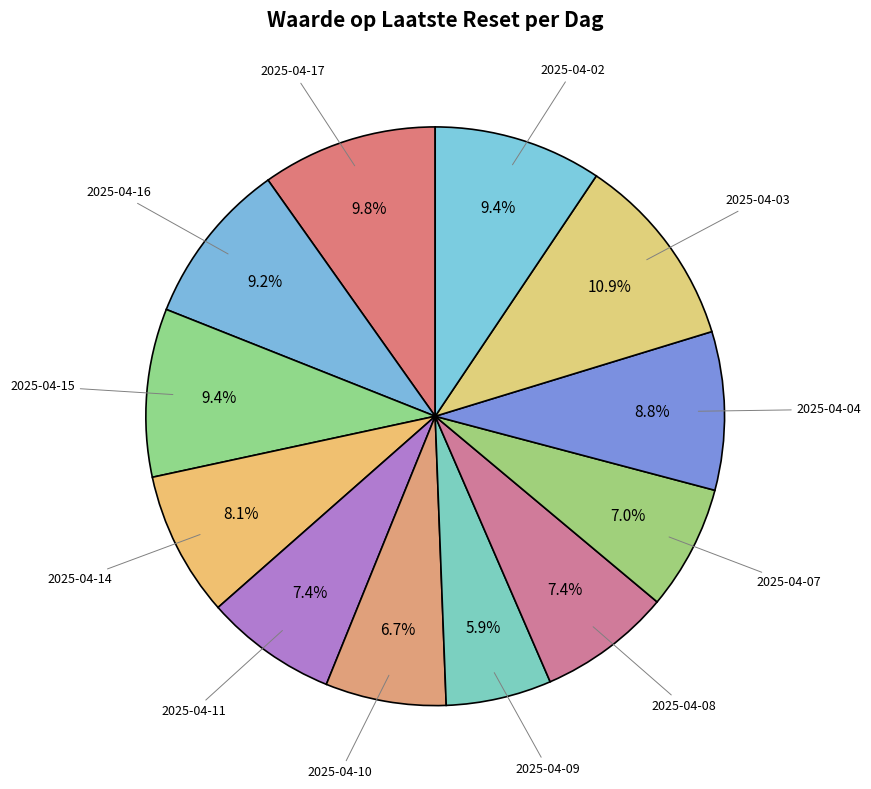

How many segments does this pie chart have?

12